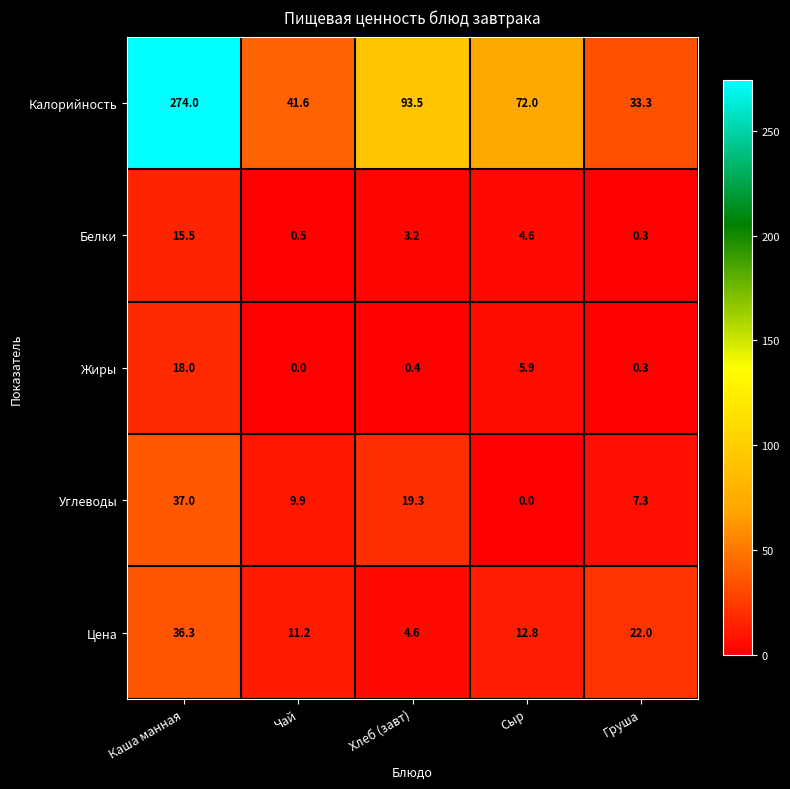

What is the approximate value of Калорийность at Чай?

41.6